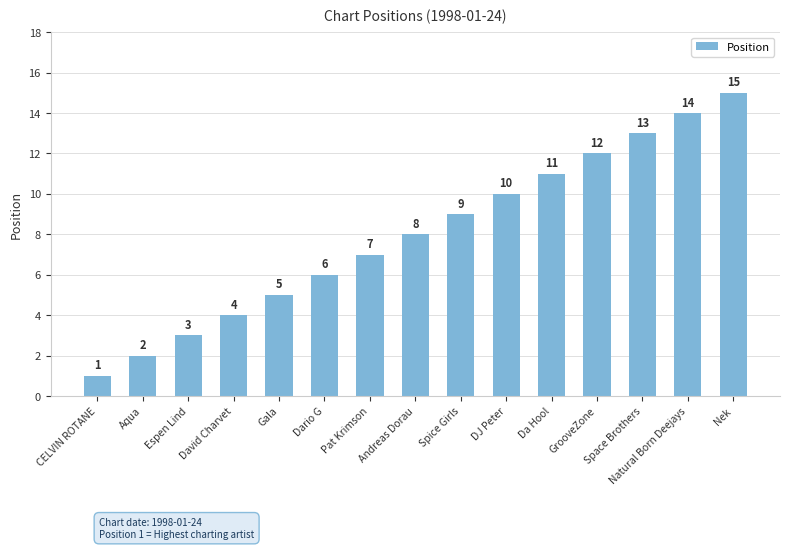

List the labels in order of value, largest first.

Nek, Natural Born Deejays, Space Brothers, GrooveZone, Da Hool, DJ Peter, Spice Girls, Andreas Dorau, Pat Krimson, Dario G, Gala, David Charvet, Espen Lind, Aqua, CELVIN ROTANE